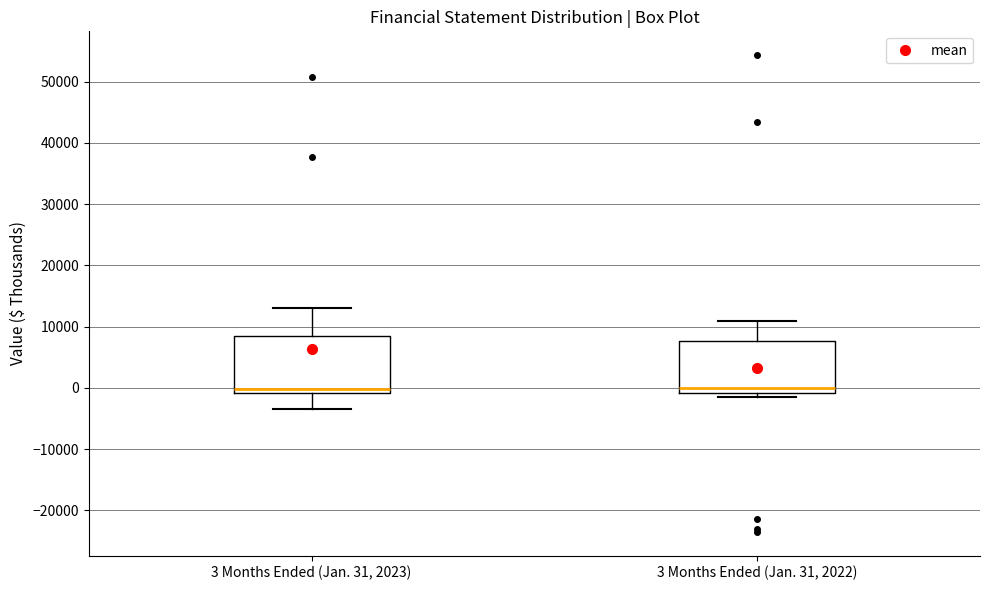

Where is the lower edge of the box for 3 Months Ended (Jan. 31, 2023) on the y-axis? The values are not printed on the chart, so give them approximately, as read against the axis.

-1000